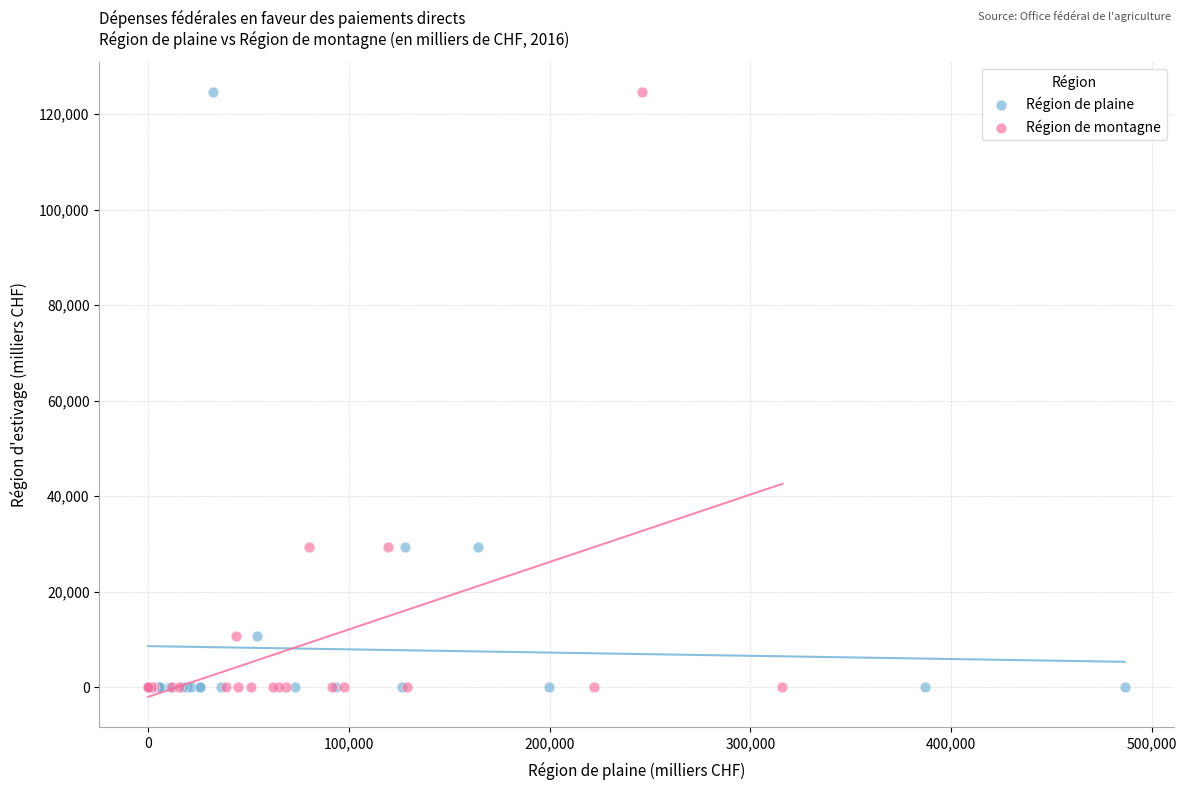

What are all the series names shown in the legend?

Région de plaine, Région de montagne